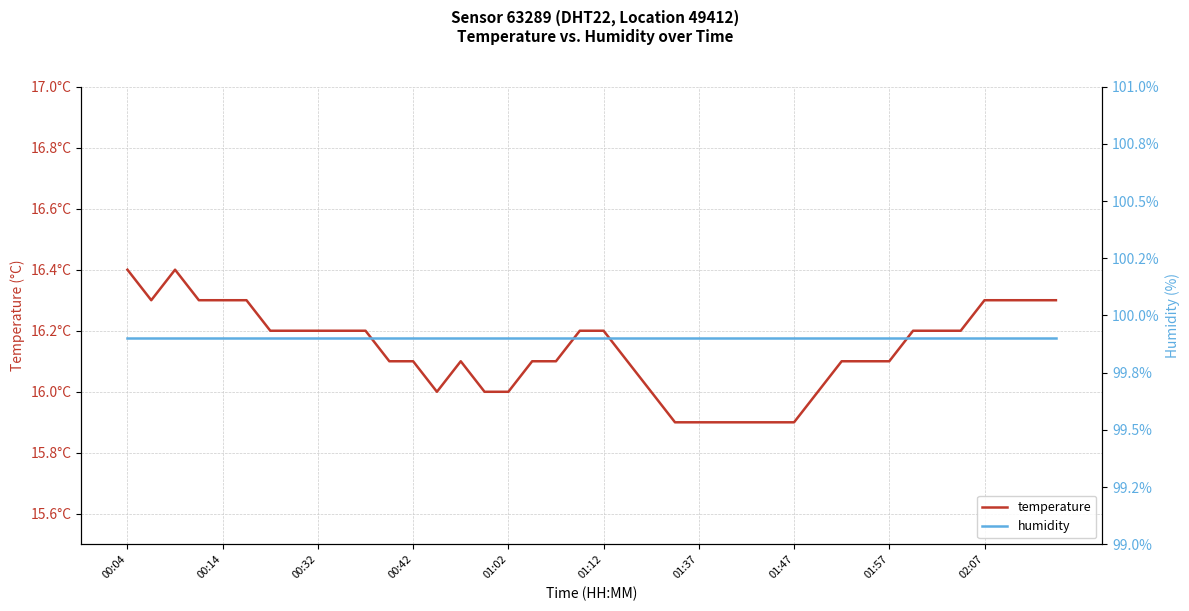

What are all the series names shown in the legend?

temperature, humidity